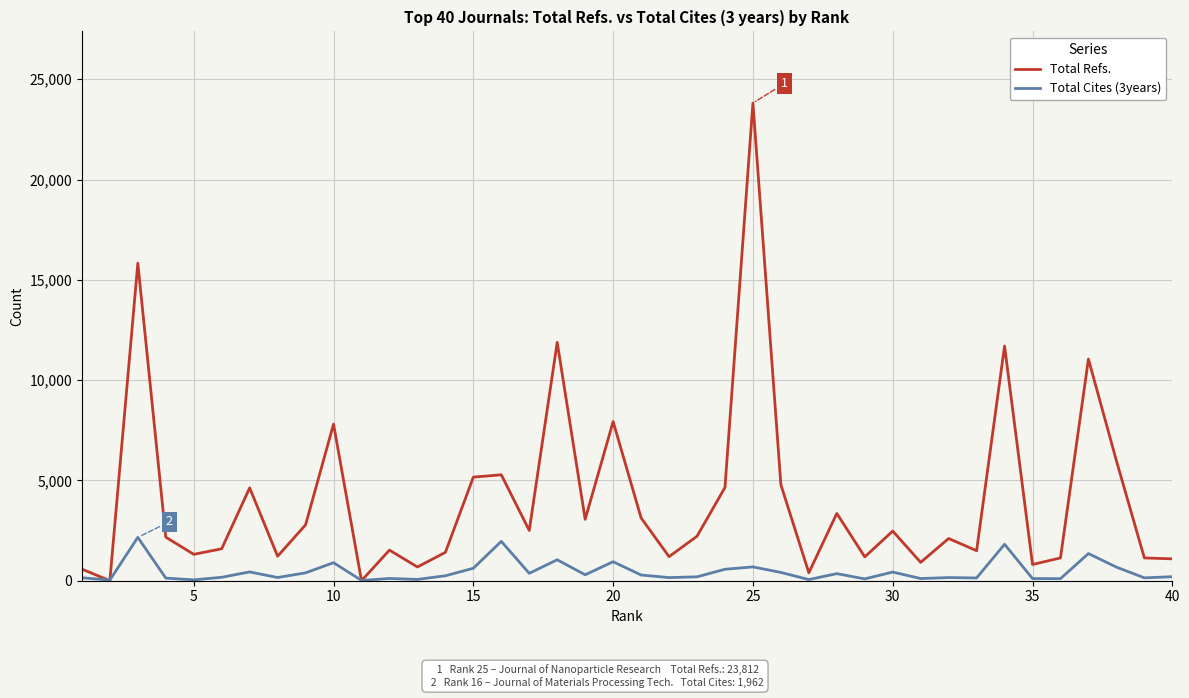

Which series has the widest spread of values?

Total Refs.